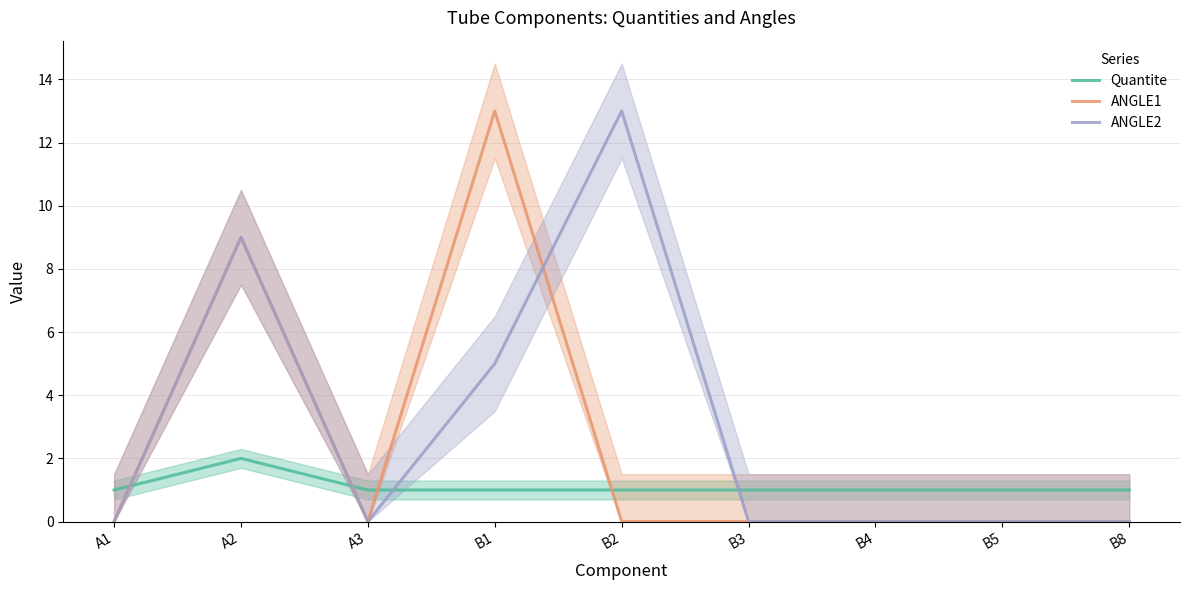

The value of Quantite at B1 is 1. True or false?

True